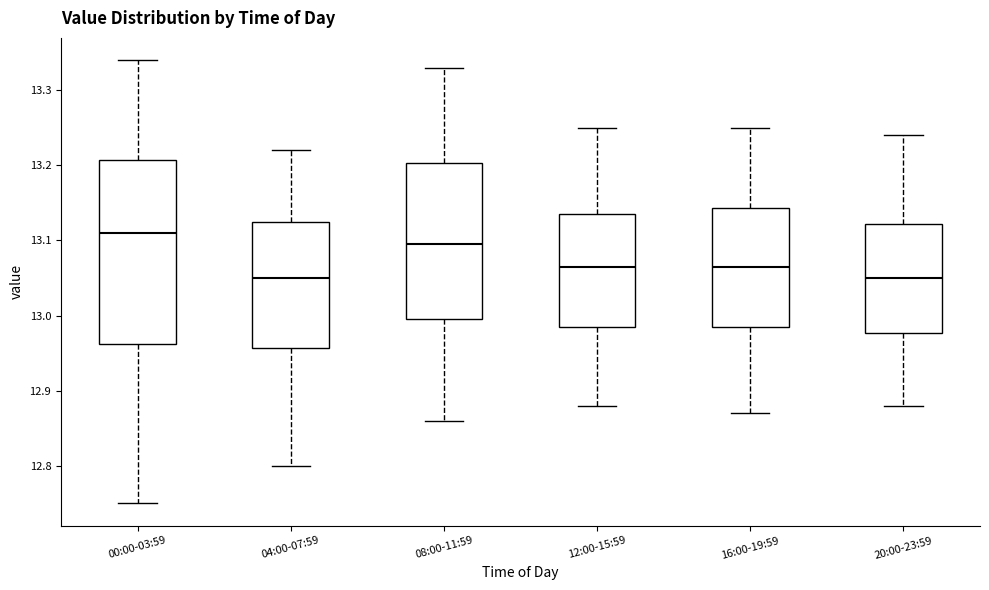

Which box is the tallest, from its lower edge to its upper edge?

00:00-03:59